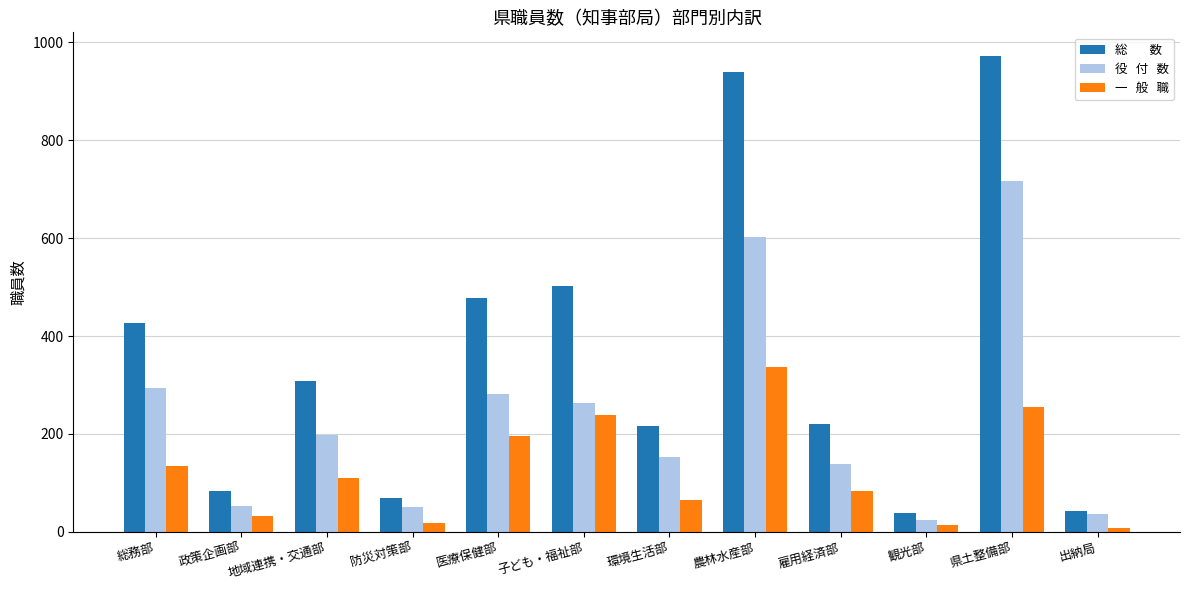

What is the spread (max minus min) of values at 環境生活部?

152